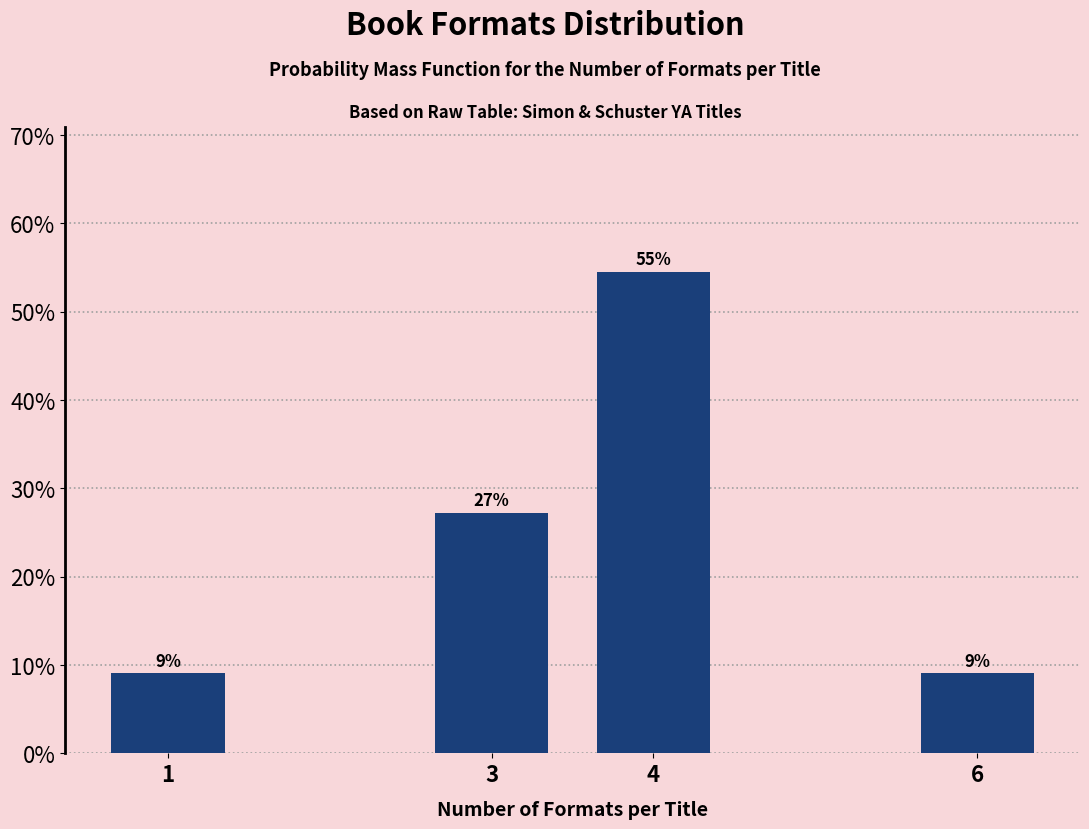

How many bars are there in total?

4